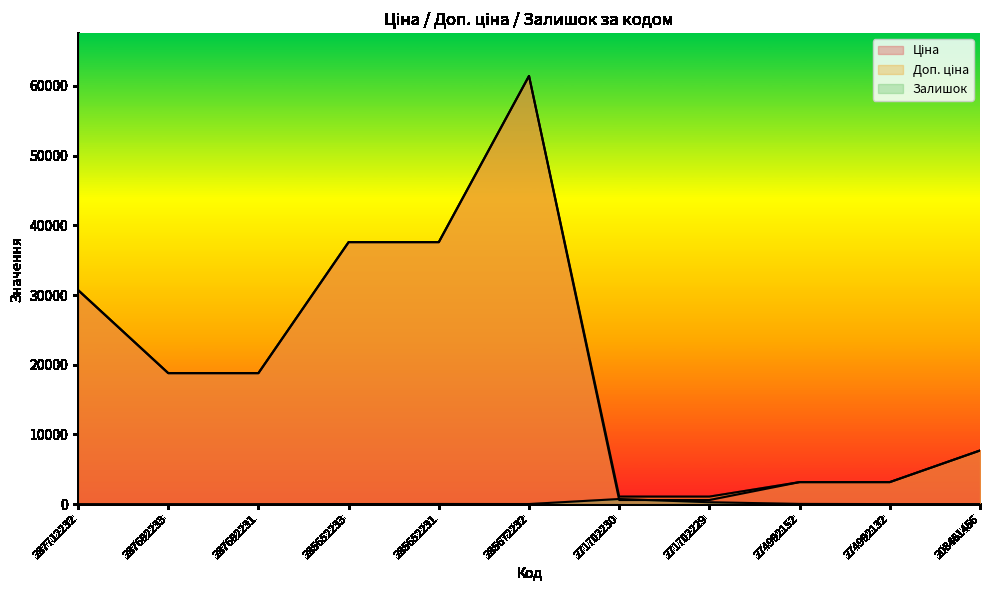

Rank the categories by Доп. ціна value from highest to lowest.

285672232, 285652233, 285652231, 287712232, 287692233, 287692231, 208461456, 274992152, 274992132, 271702230, 271702229